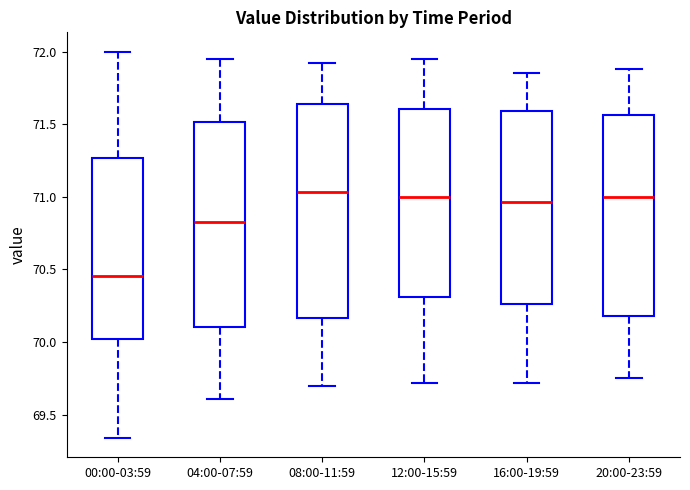

Reading left to right, transcribe this box plot: for each box, give where its median line is, the range the box spans, and where its two whiskers end, as read against the y-axis. The values are not printed on the chart, so give them approximately, as read against the axis.

00:00-03:59: median 70.45, box 70.00 to 71.25, whiskers 69.35 to 72.00
04:00-07:59: median 70.85, box 70.10 to 71.50, whiskers 69.60 to 71.95
08:00-11:59: median 71.05, box 70.15 to 71.65, whiskers 69.70 to 71.90
12:00-15:59: median 71.00, box 70.30 to 71.60, whiskers 69.70 to 71.95
16:00-19:59: median 70.95, box 70.25 to 71.60, whiskers 69.70 to 71.85
20:00-23:59: median 71.00, box 70.20 to 71.55, whiskers 69.75 to 71.90